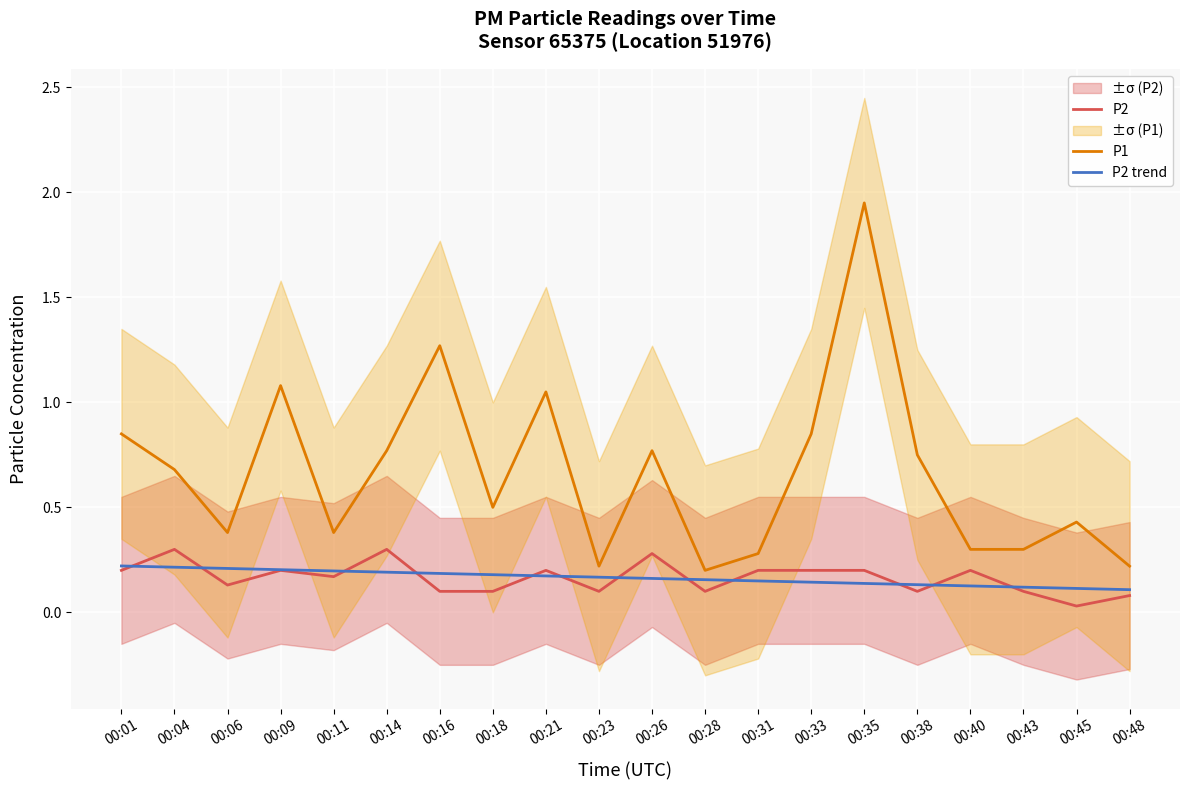

True or false: P1 and P2 trend cross at least once.

False